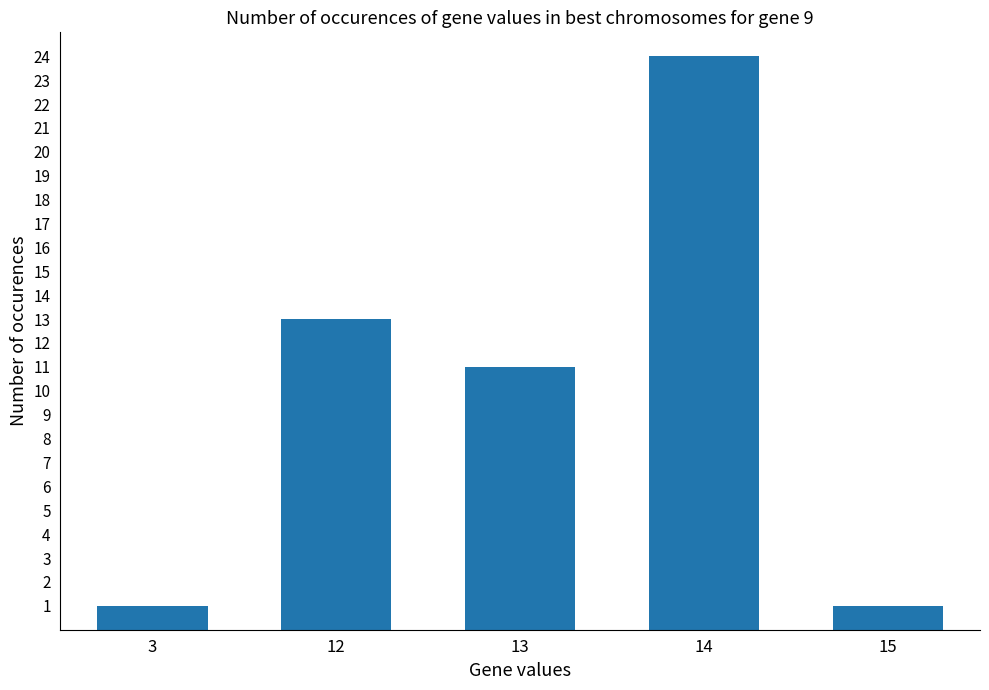

What is the change in value from 13 to 15?

-10